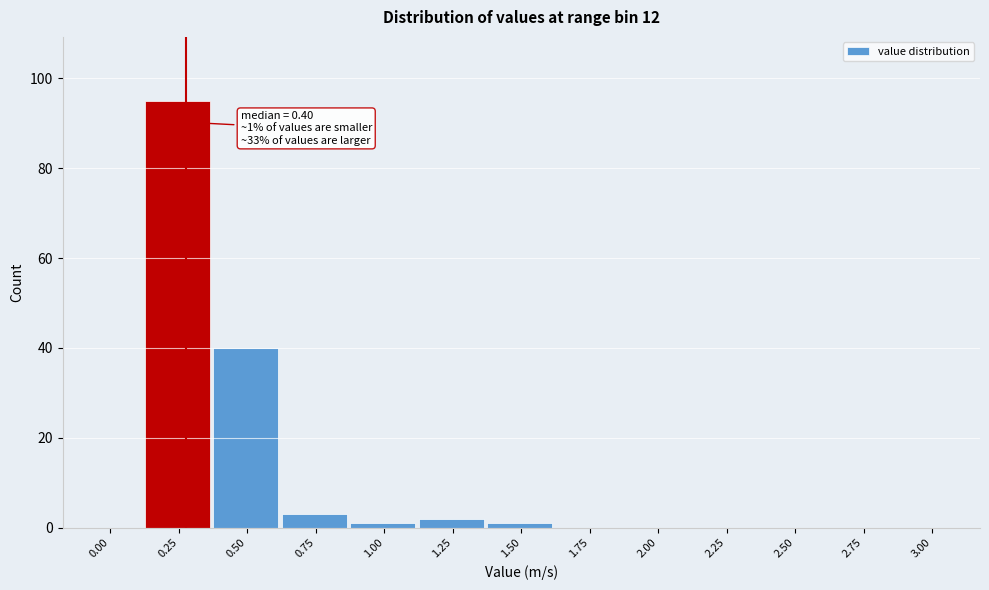

Reading left to right, list all the values displayed in this chart.

0.00=0	0.25=95	0.50=40	0.75=3	1.00=1	1.25=2	1.50=1	1.75=0	2.00=0	2.25=0	2.50=0	2.75=0	3.00=0